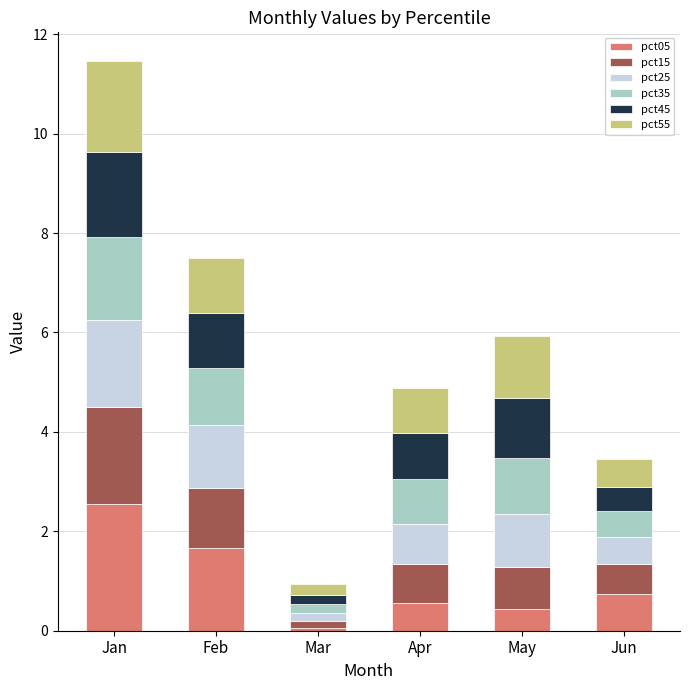

What is the sum of all pct05 values?

6.0